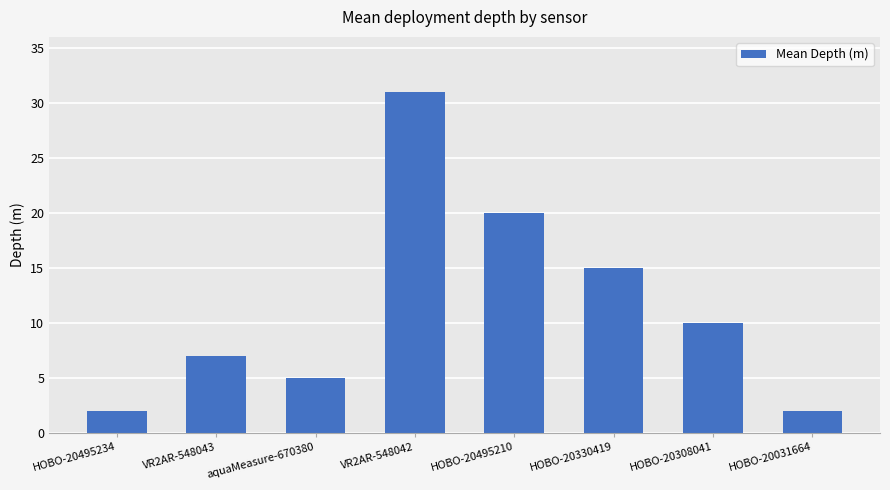

What is the value of the 5th bar from the left?

20